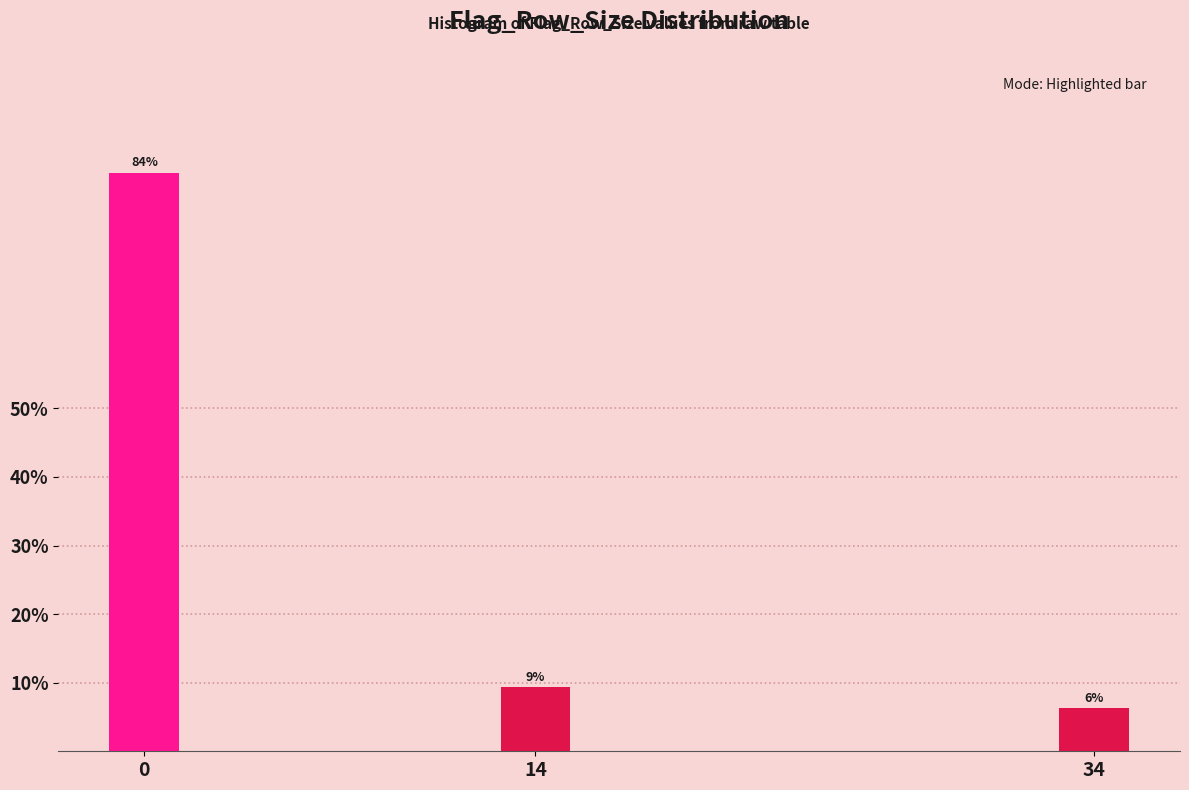

Does the chart contain any negative values?

No